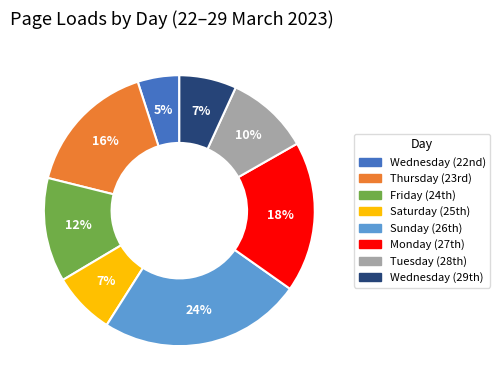

Is there a majority slice in this chart?

No